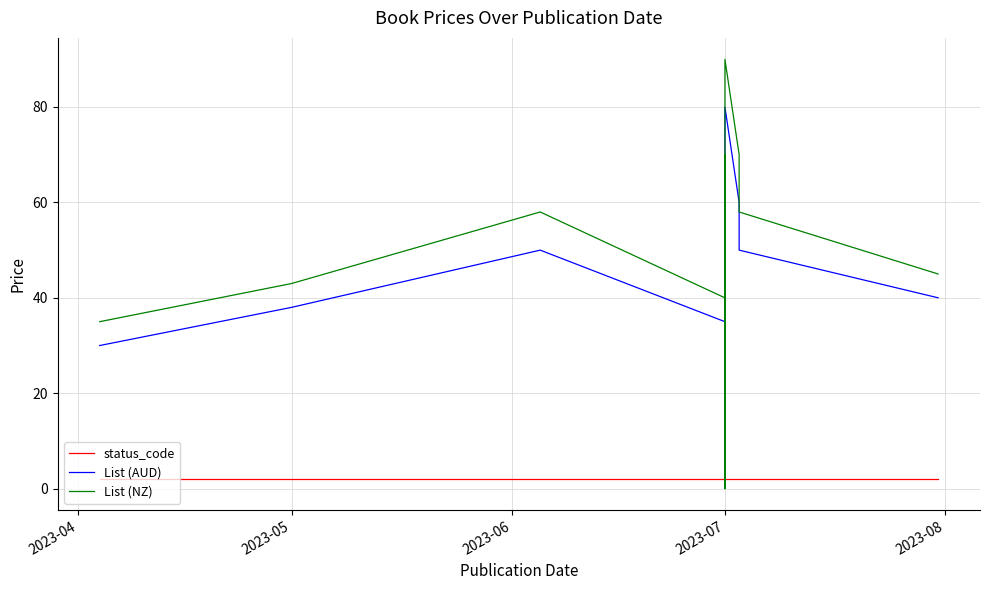

Which series has the widest spread of values?

List (NZ)